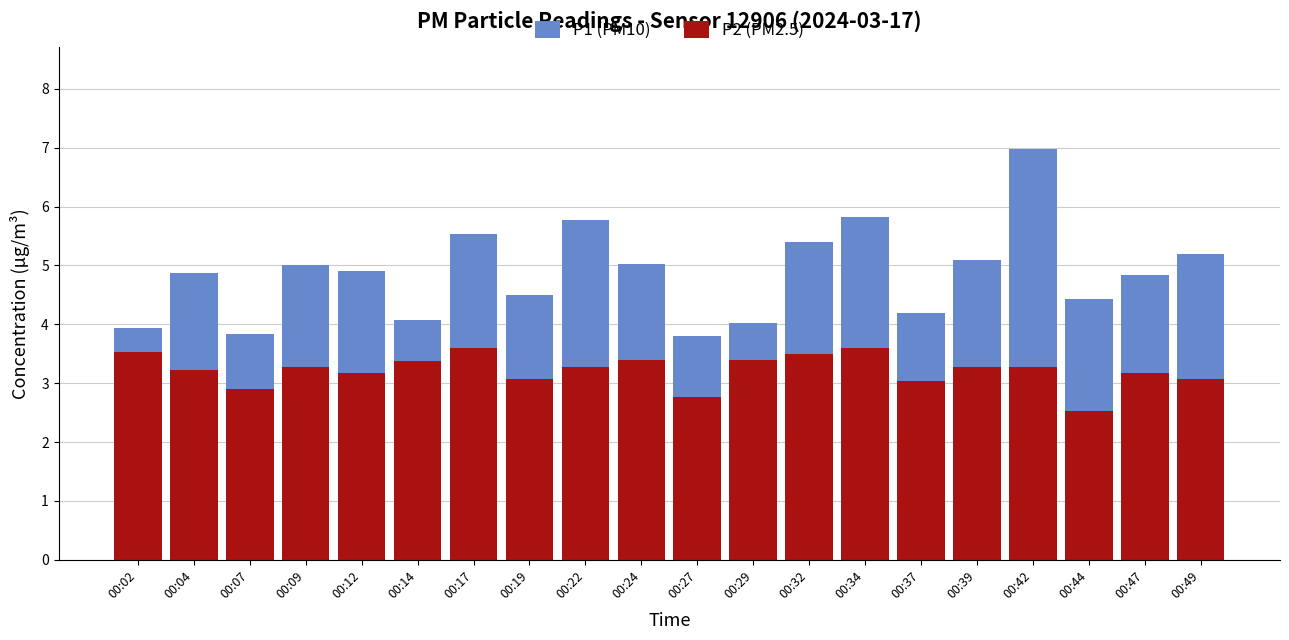

Where is P2 (PM2.5) nearest to the value 3?

00:37